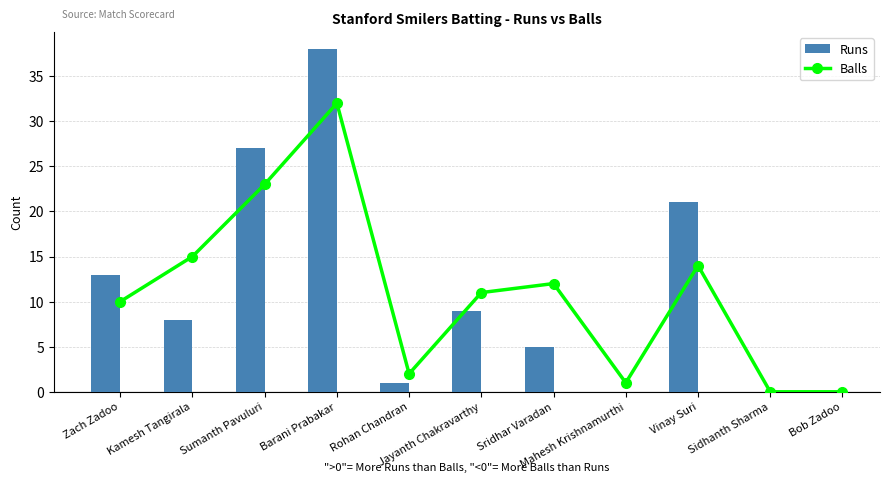

Where is Balls nearest to the value 16?

Kamesh Tangirala